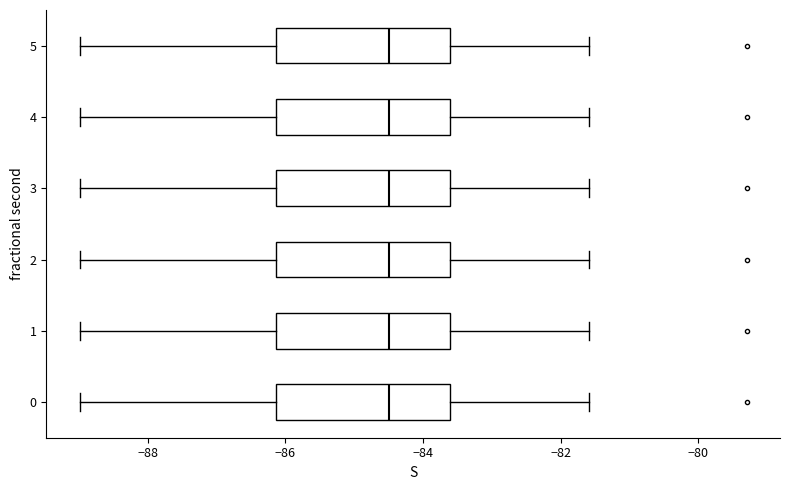

Where does the left whisker of the box at y = 1 end on the x-axis? The values are not printed on the chart, so give them approximately, as read against the axis.

-89.0